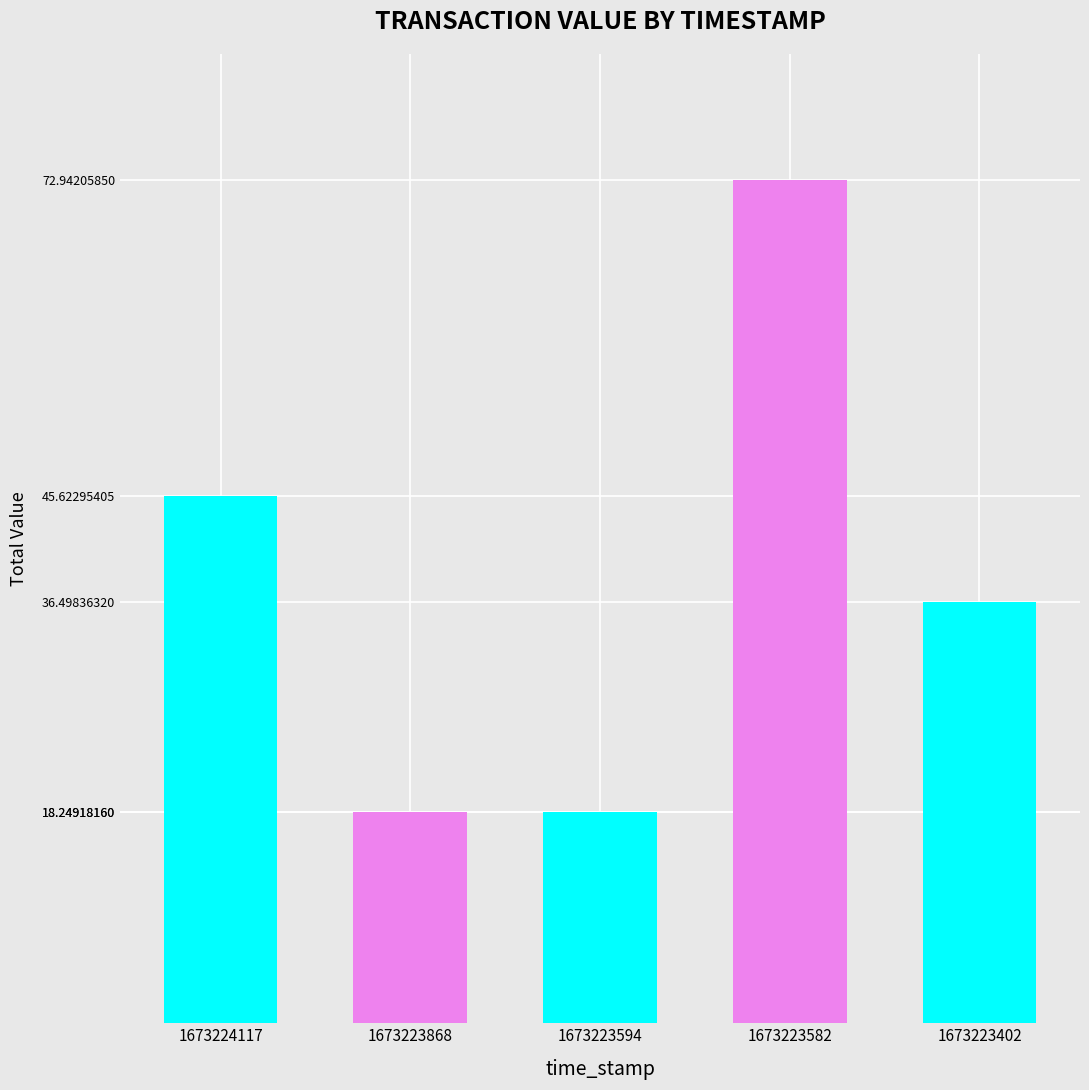

How many bars are there in total?

5